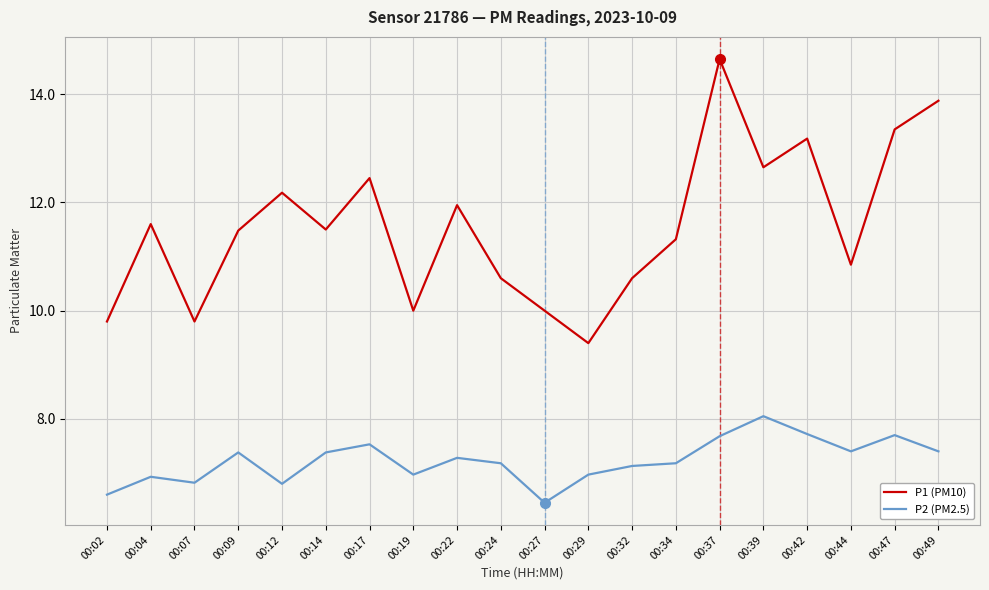

At 00:14, list the series in order from smallest to largest.

P2 (PM2.5), P1 (PM10)